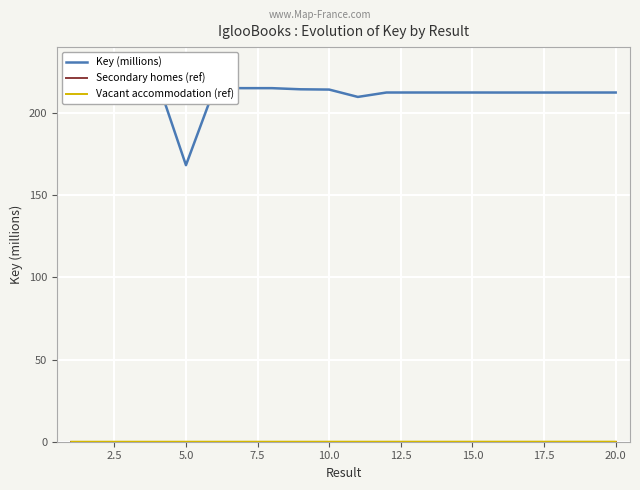

Rank the series by their maximum value, from highest to lowest.

Key (millions), Vacant accommodation (ref), Secondary homes (ref)